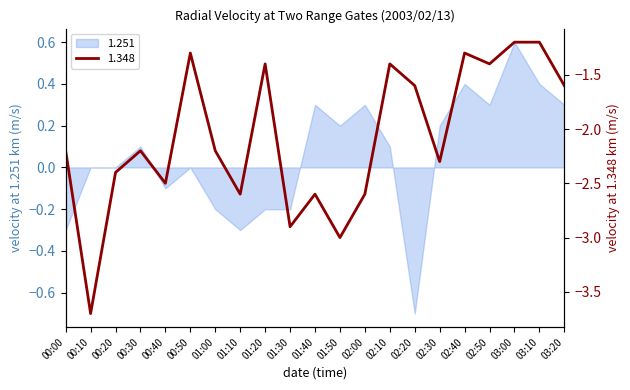

The 1.251 series shows 0.9 at 03:00. True or false?

False